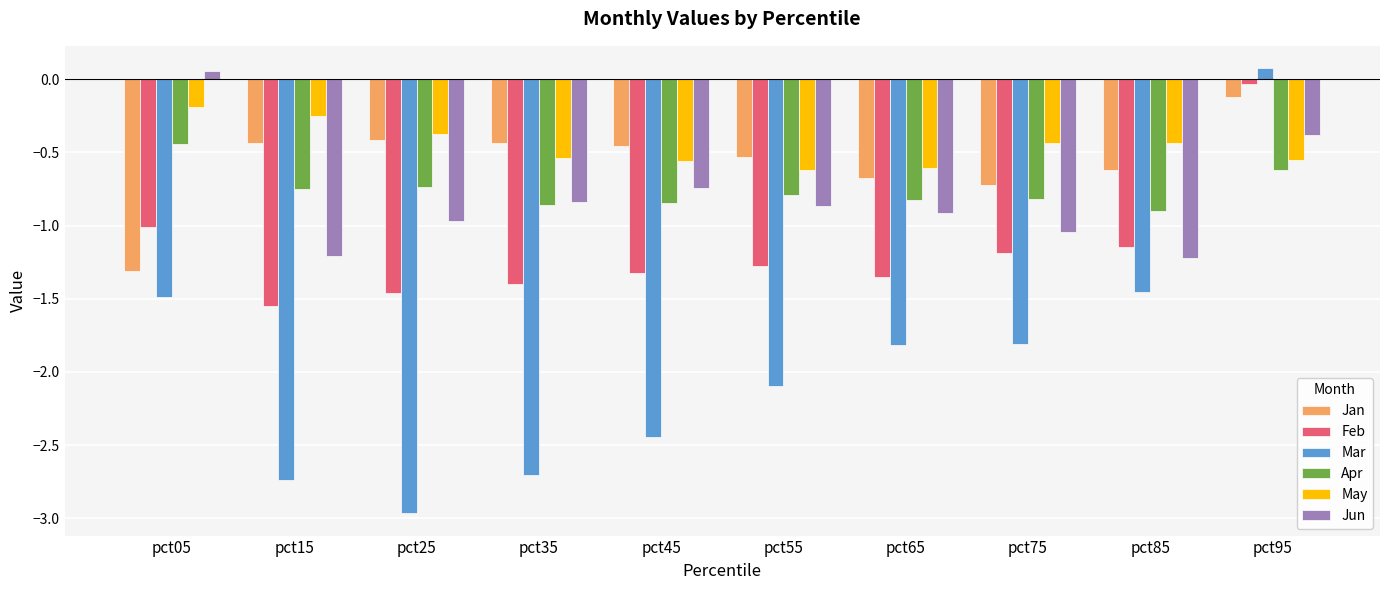

Is it true that Apr equals -0.4 at pct05?

True